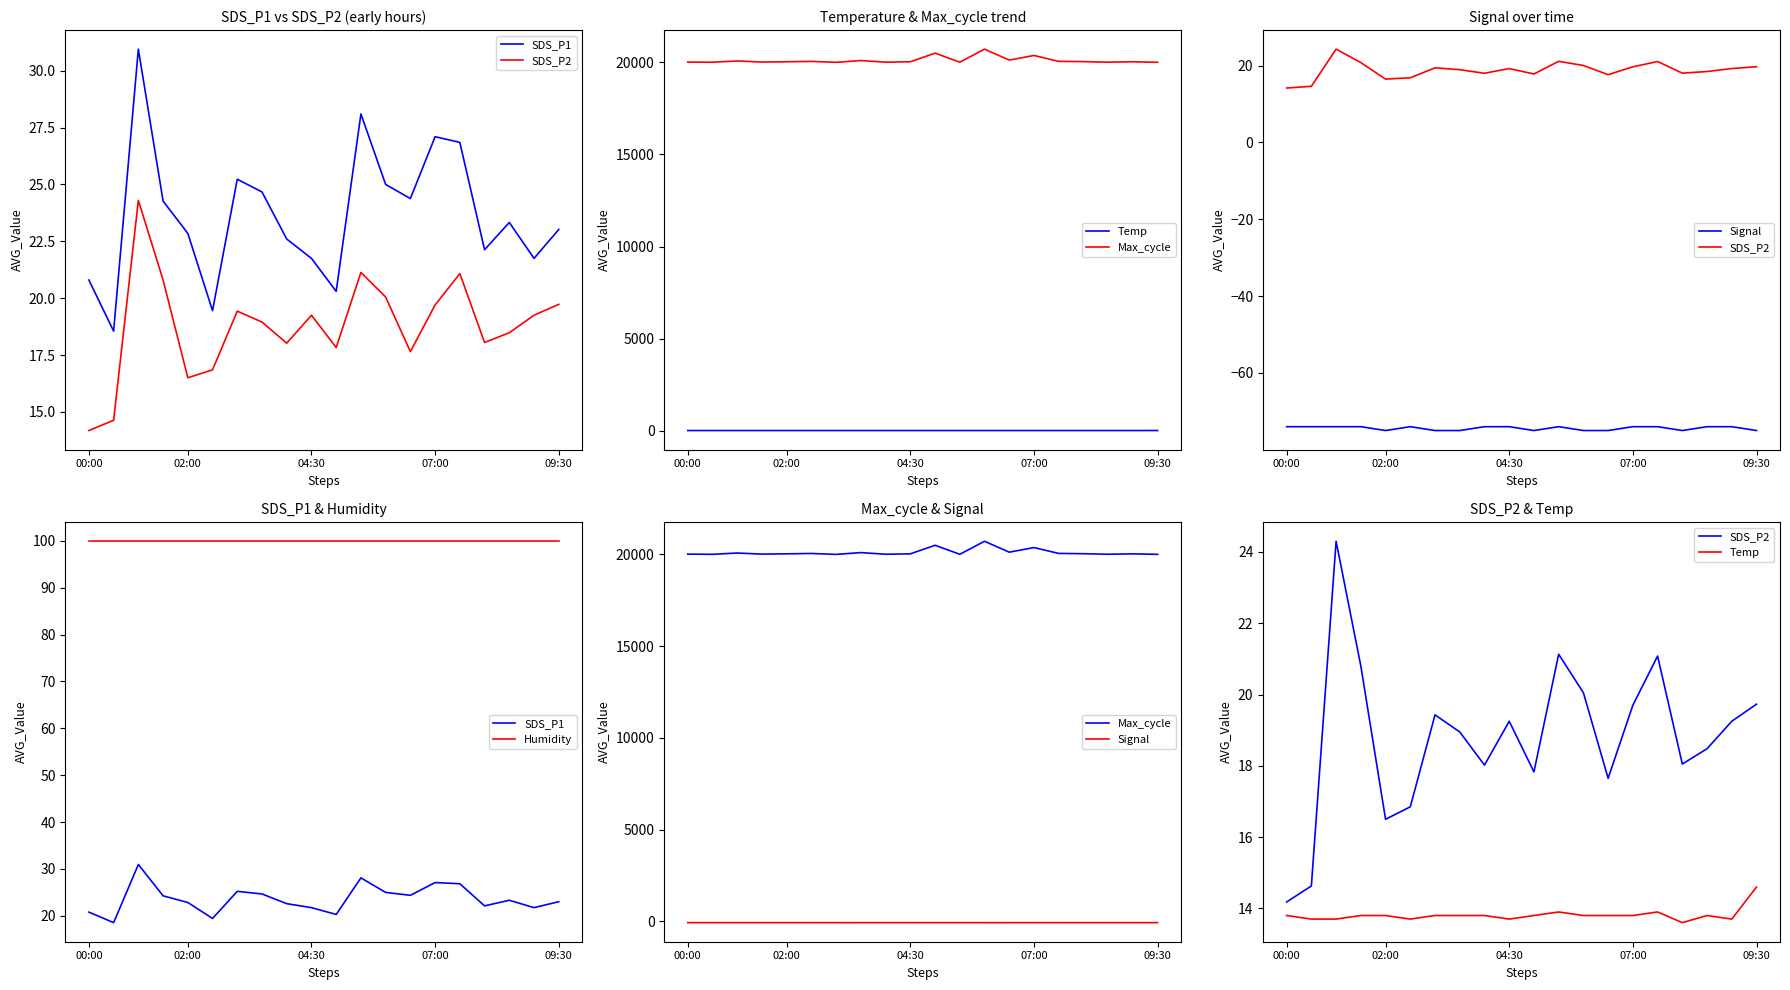

What is the difference between the Temp values at 19 and 15?

0.7